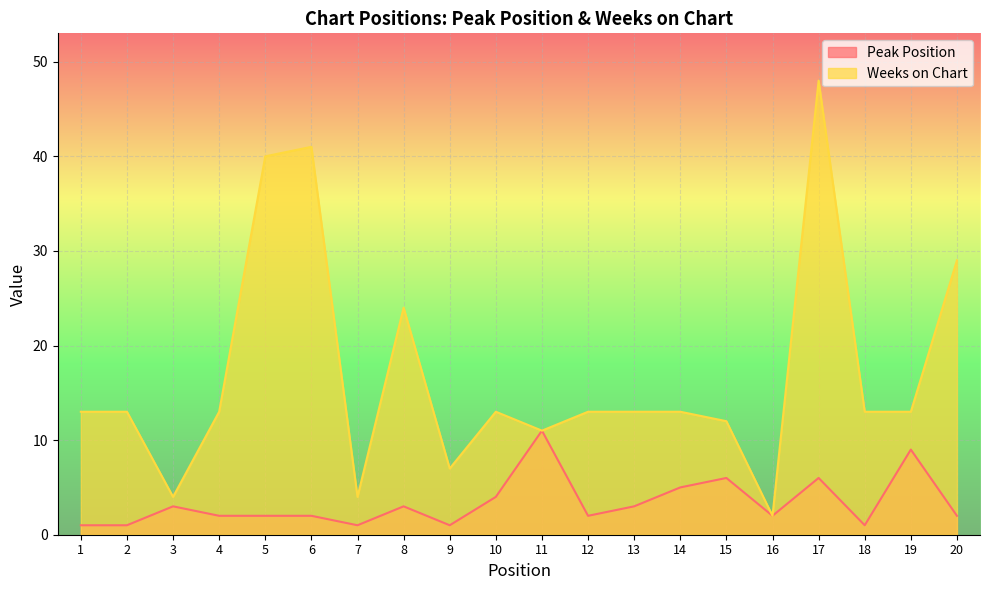

Rank the series by their maximum value, from lowest to highest.

Peak Position, Weeks on Chart